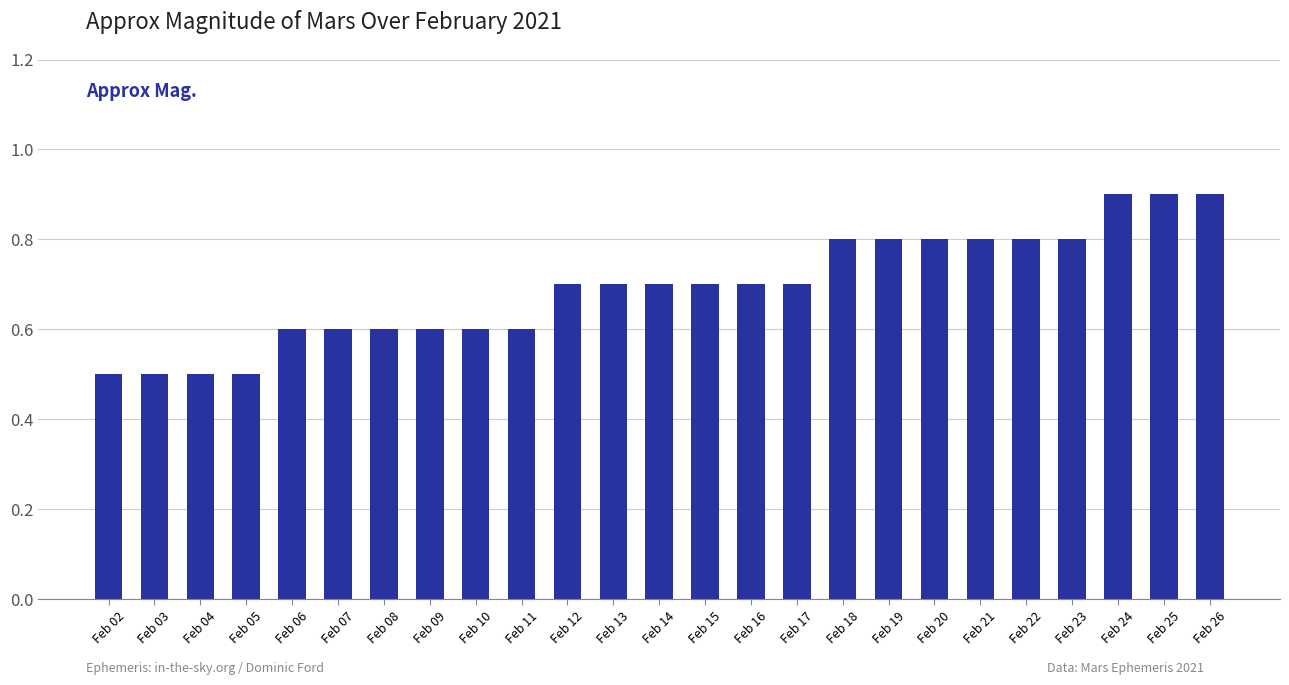

What is the greatest value displayed?

0.9